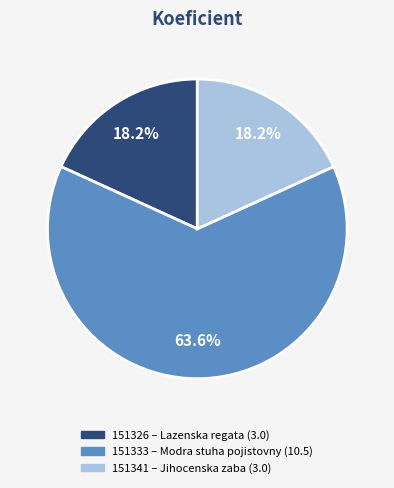

What is the ratio of the value at 151326 to the value at 151333?

0.3